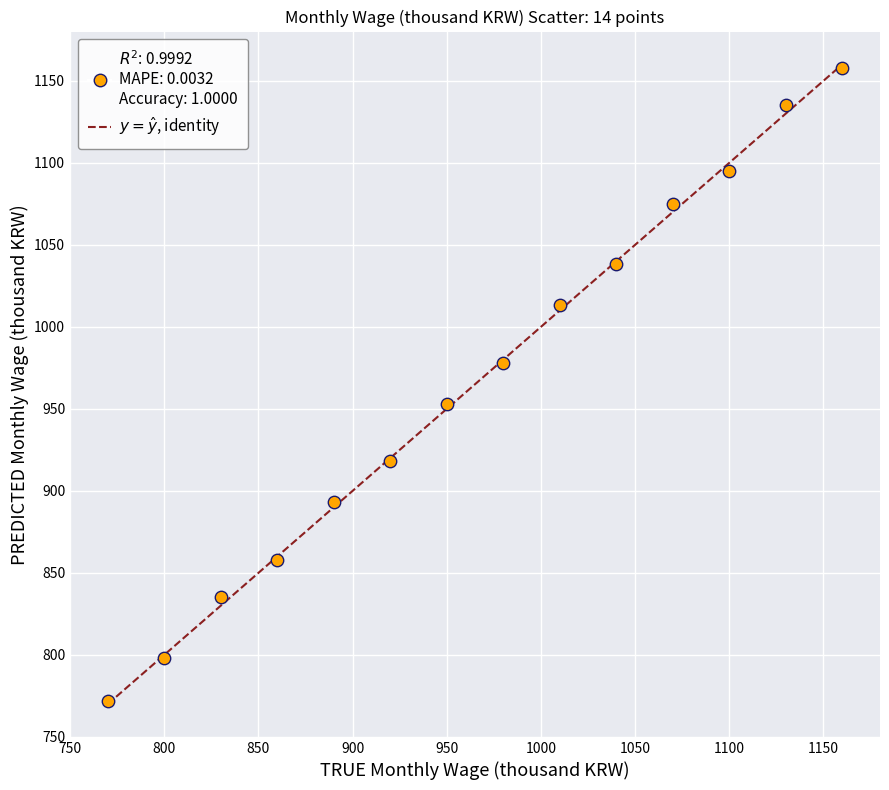

What is the range of X values (max minus min)?

390